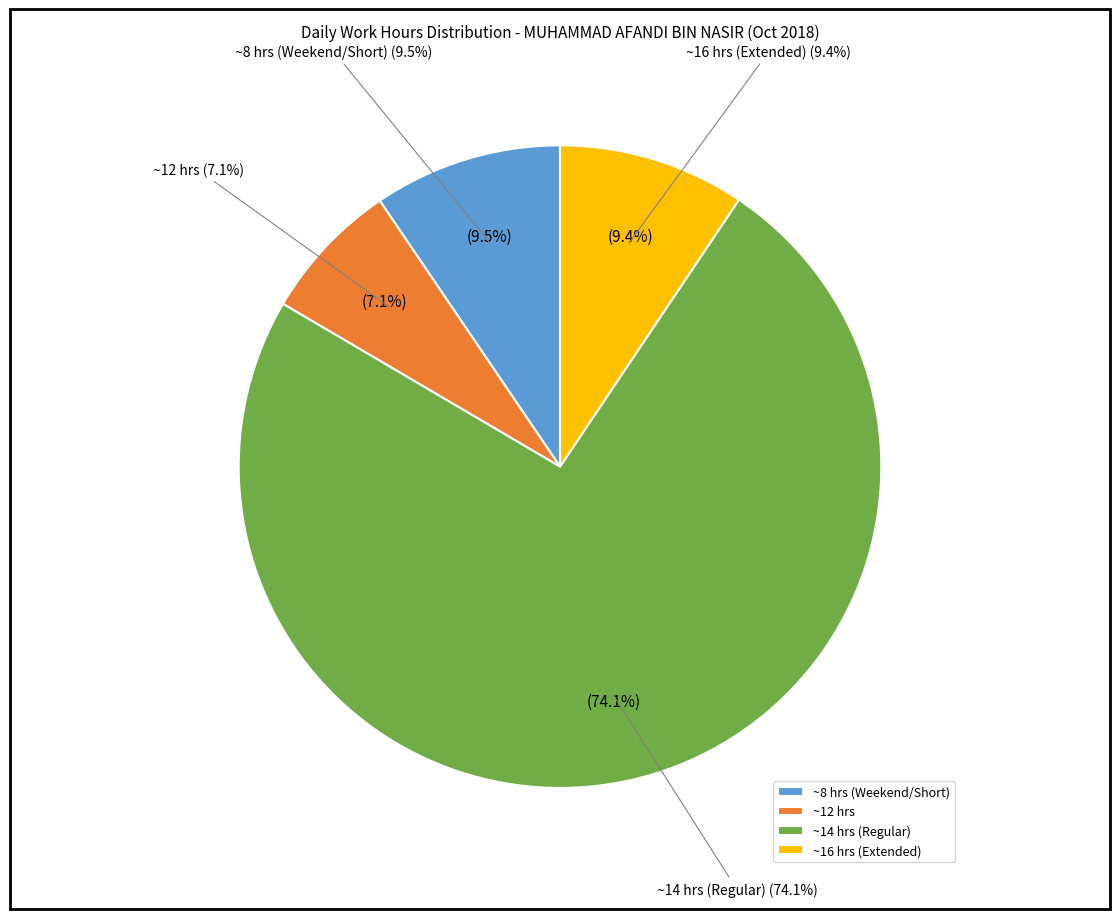

The Day 1 slice represents 1% of the pie. True or false?

False